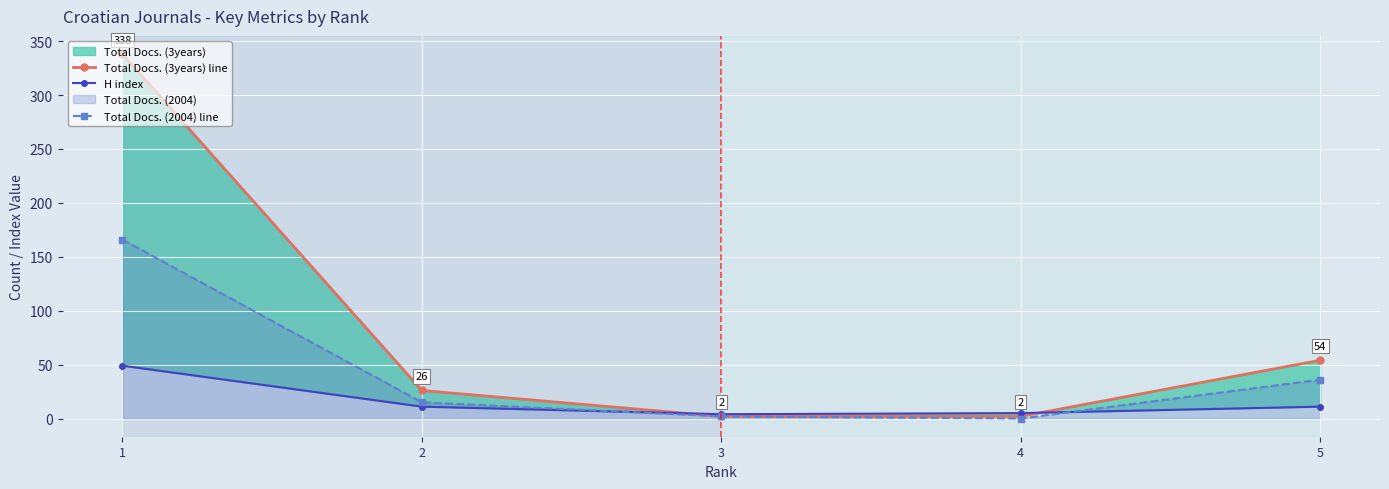

True or false: Total Docs. (2004) line and Total Docs. (3years) line intersect in this chart.

False